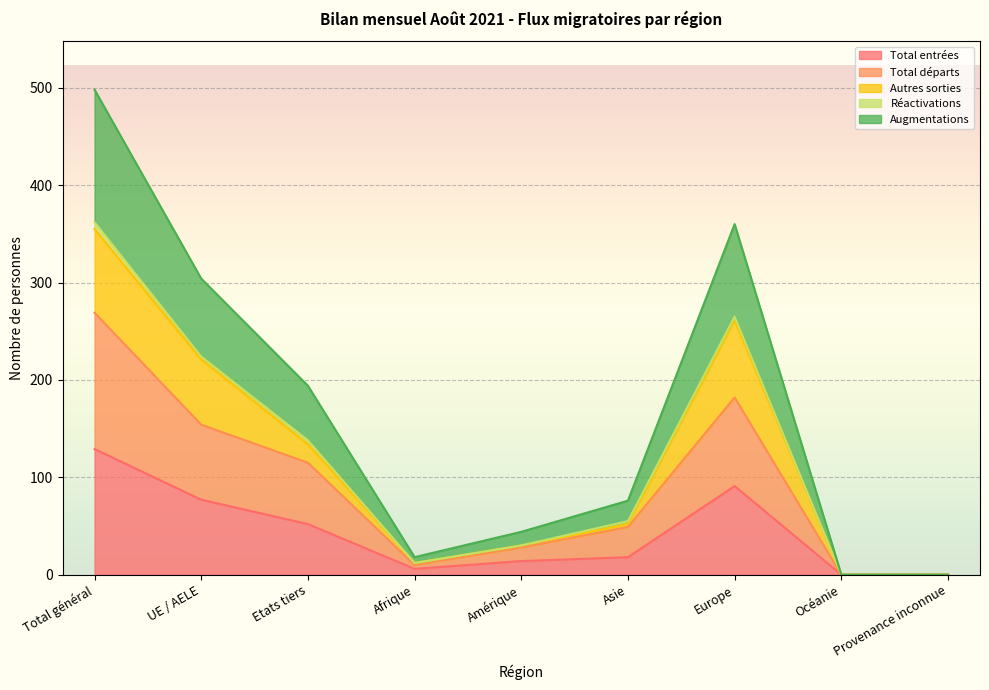

At which label does Total entrées reach its peak?

Total général